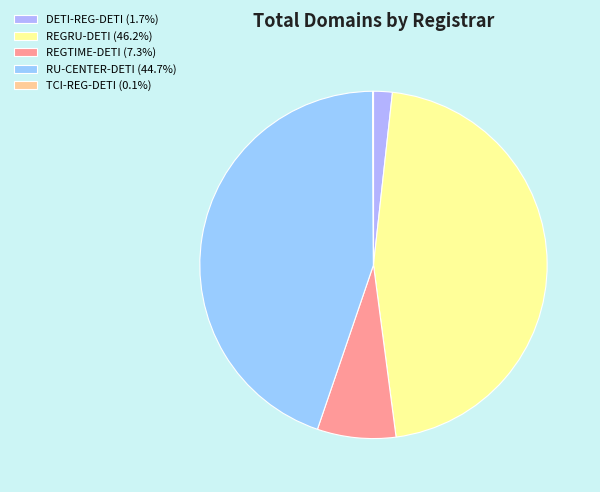

Does RU-CENTER-DETI account for over 50% of the chart?

No